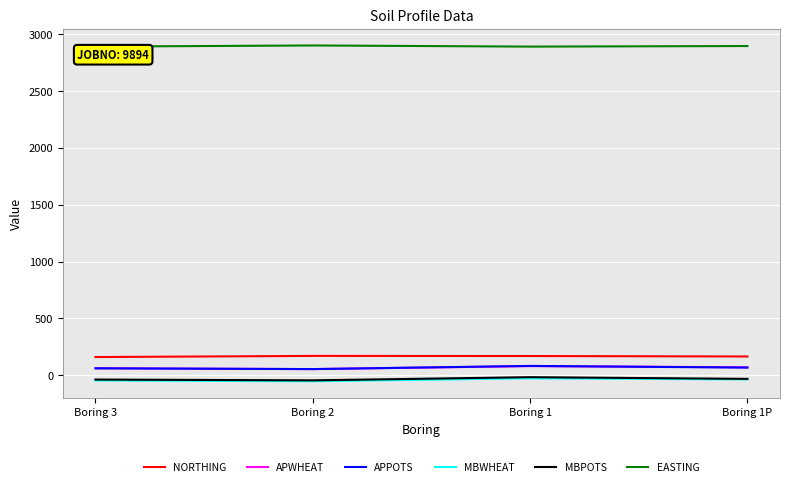

How many MBPOTS values are between -38 and -17?

3